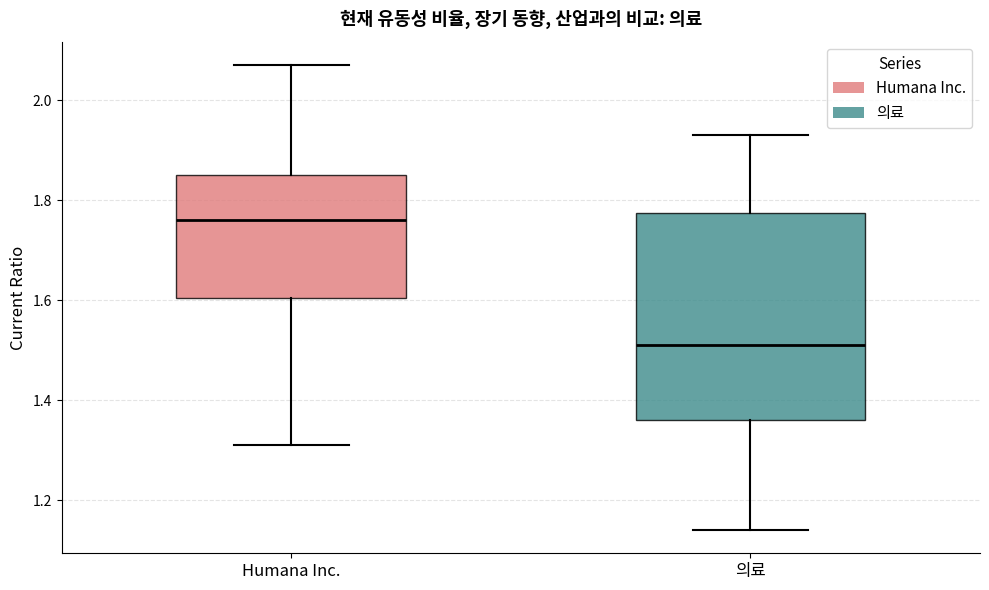

Which box is the tallest, from its lower edge to its upper edge?

의료